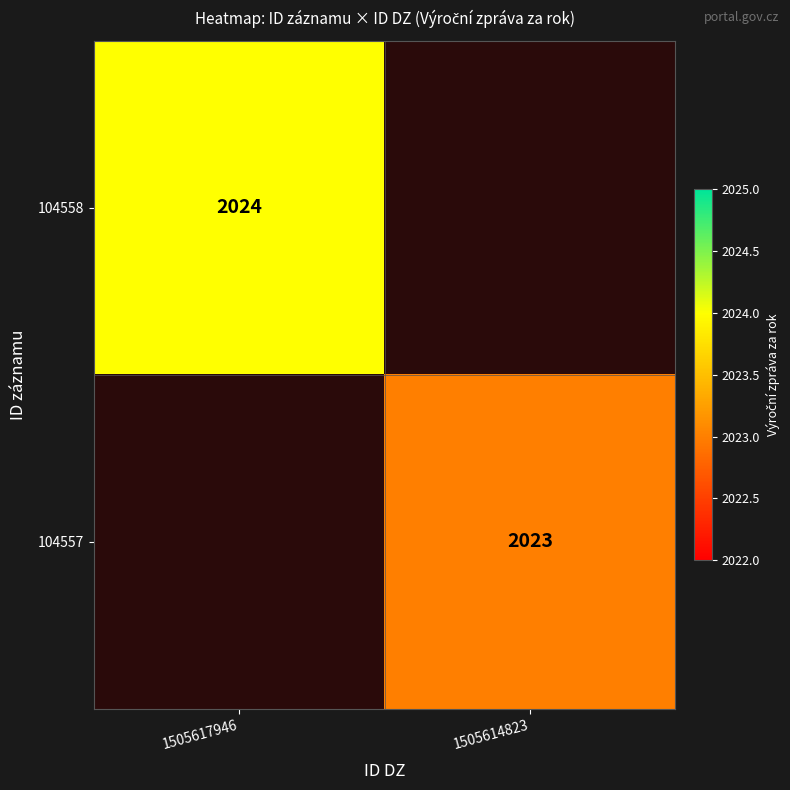

What is the greatest value displayed?

2024